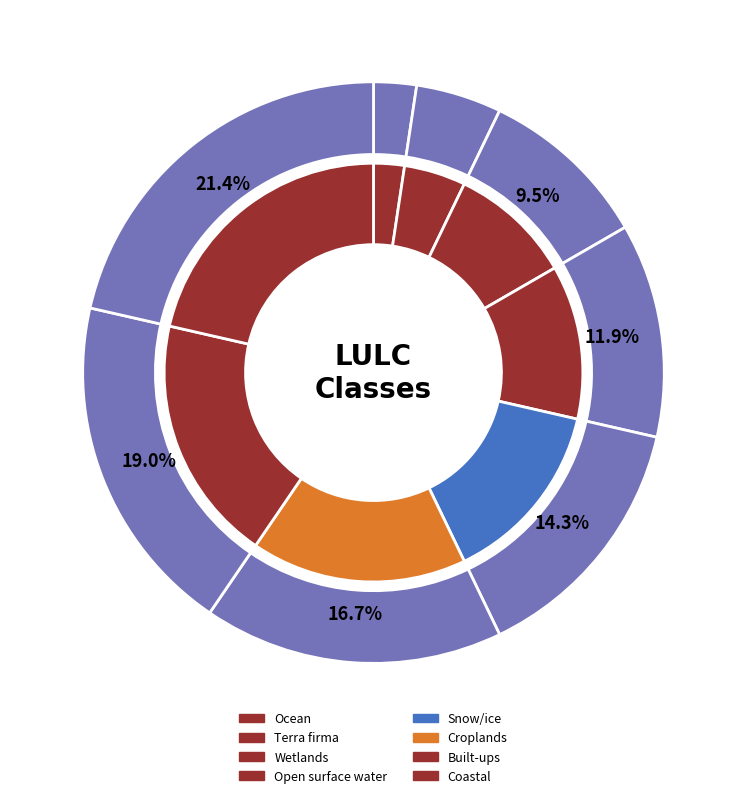

To the nearest percent, what is the difference between the Snow/ice and Open surface water slice percentages?

3%